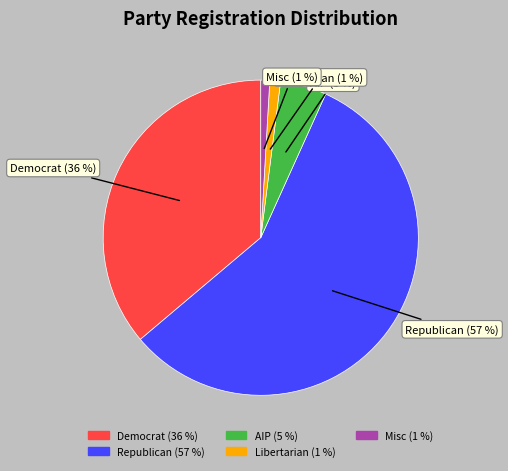

To the nearest percent, what is the average slice percentage?

20%